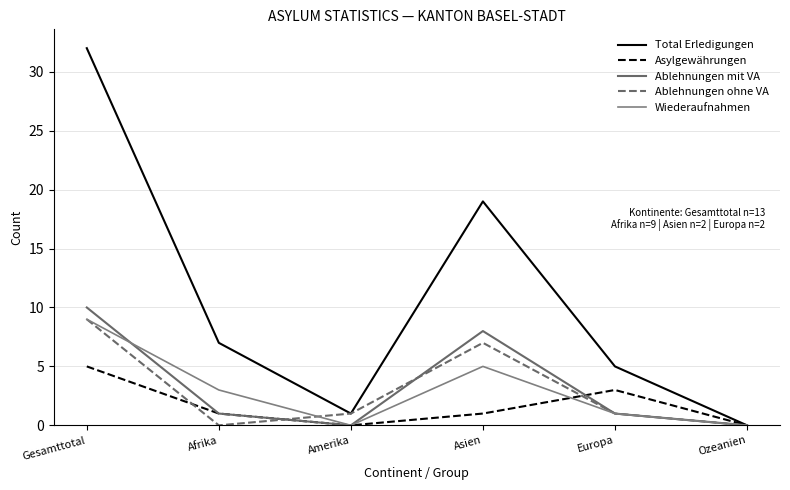

What is the total value across all series at Europa?

11